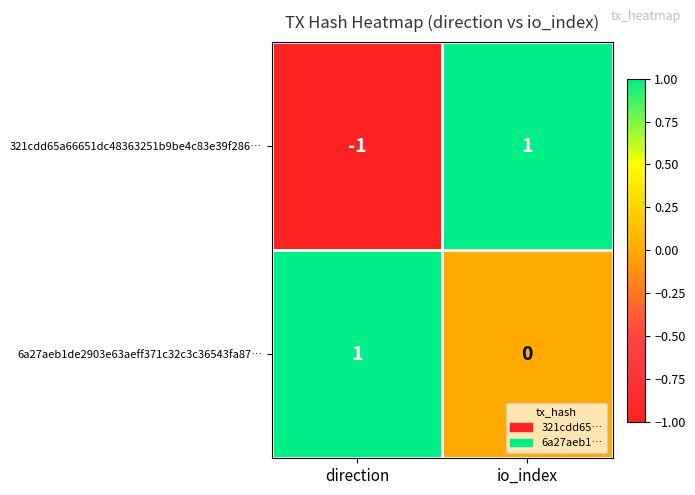

Reading left to right, what are all the values shown in this chart?

321cdd65a66651dc48363251b9be4c83e39f286…: direction=-1	io_index=1
6a27aeb1de2903e63aeff371c32c3c36543fa87…: direction=1	io_index=0